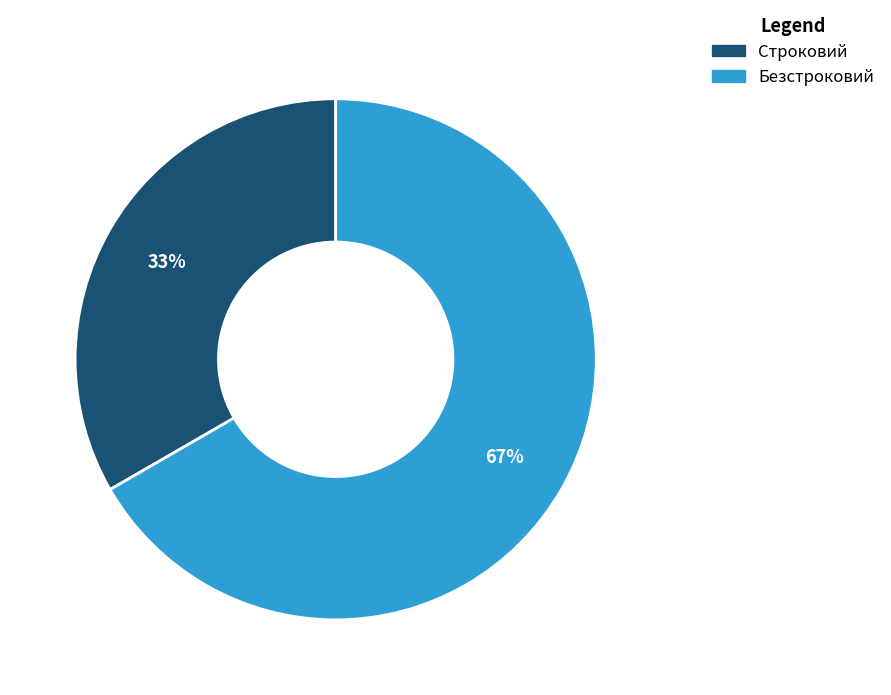

Which slice is the largest?

Безстроковий